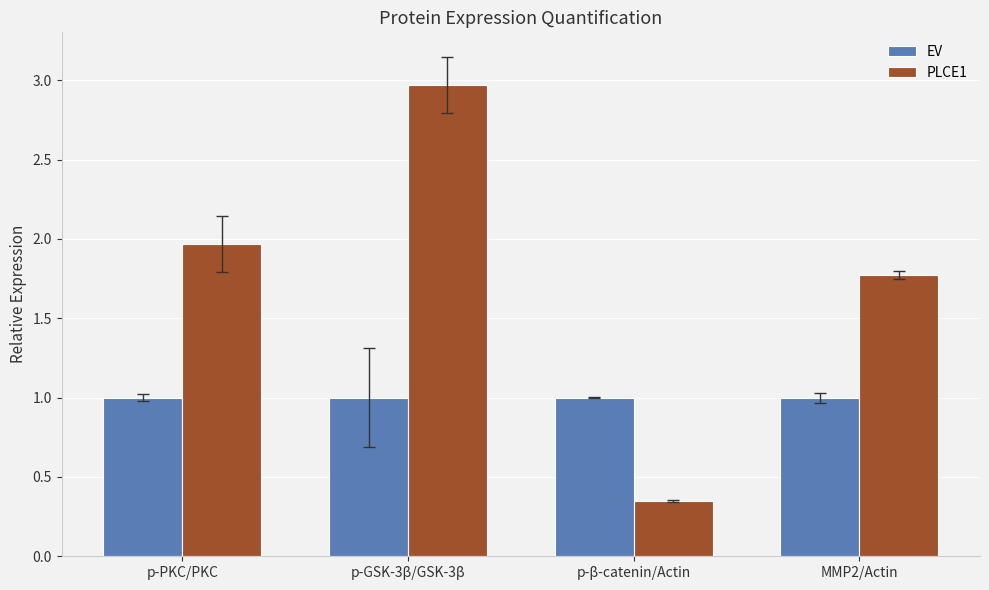

What value does the EV series have at p-β-catenin/Actin?

1.0